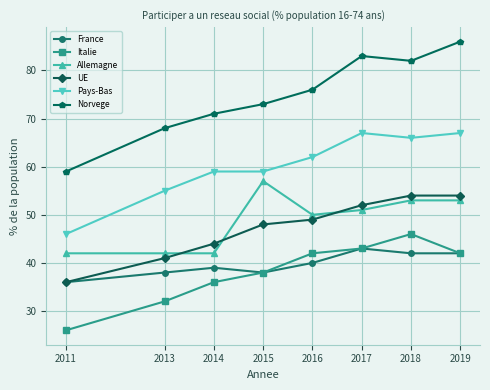

Which series has the widest spread of values?

Norvege